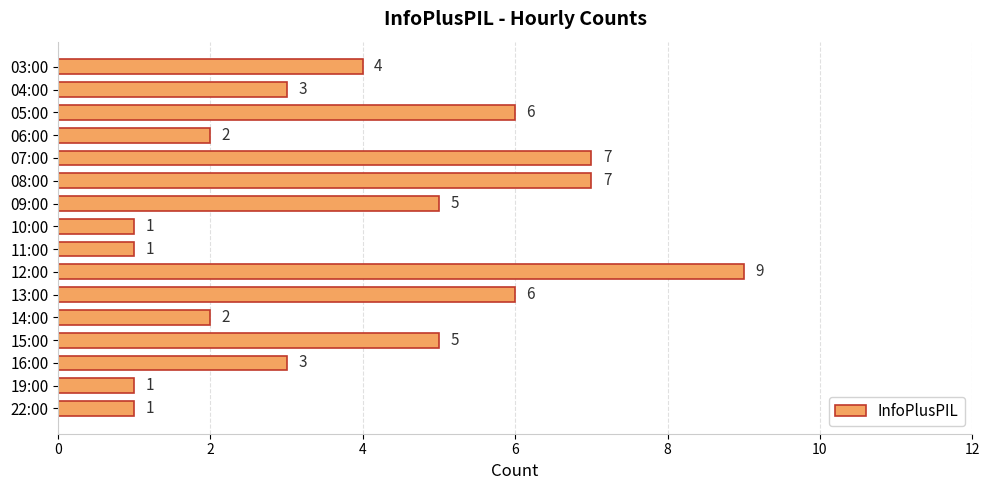

What is the maximum value shown in the chart?

9